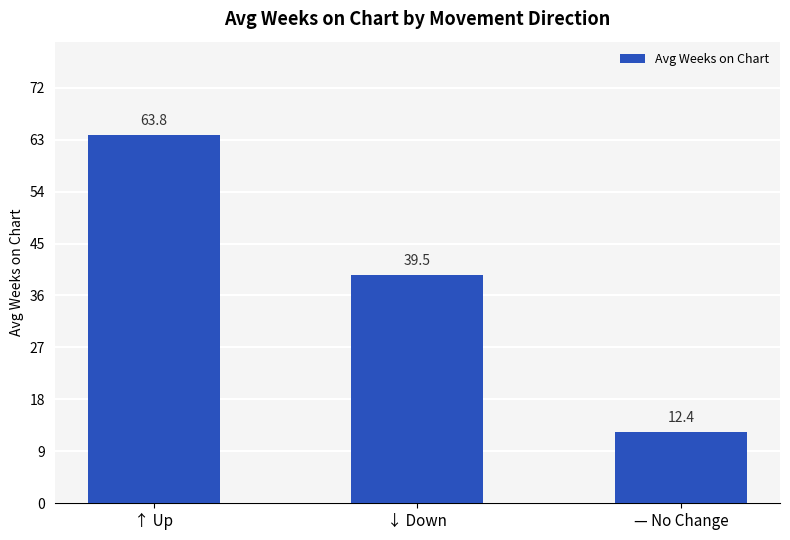

Does the chart contain stacked bars?

No